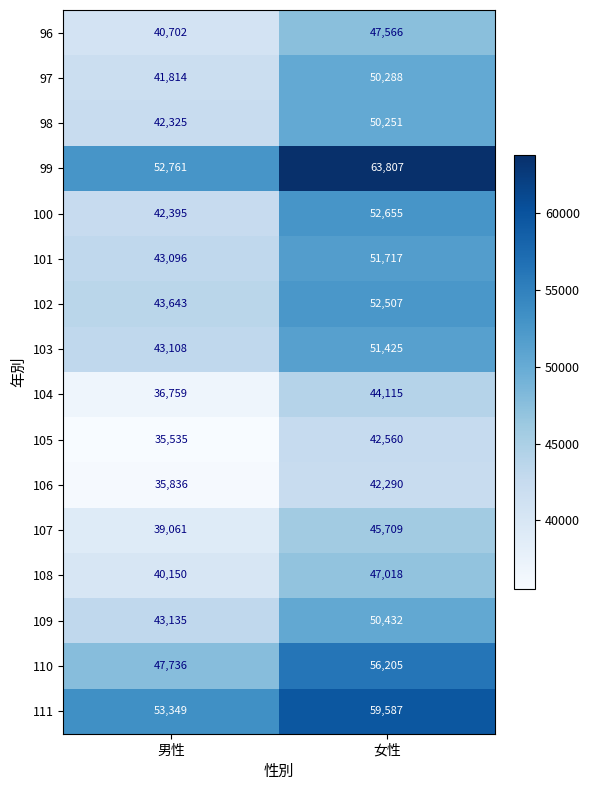

At how many categories does at least one series exceed 56718?

1